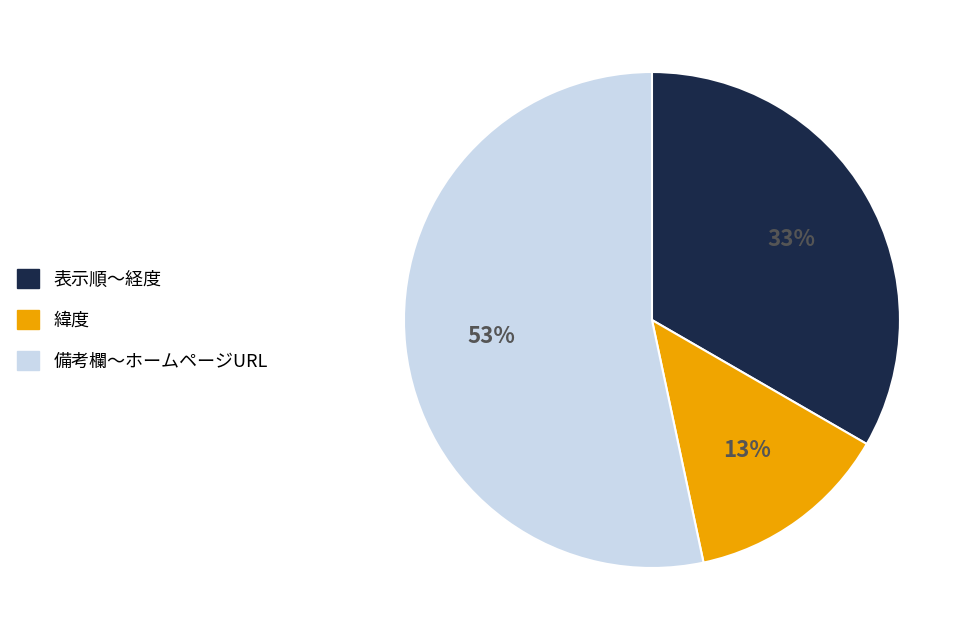

To the nearest percent, what percentage of the pie is 緯度?

13%